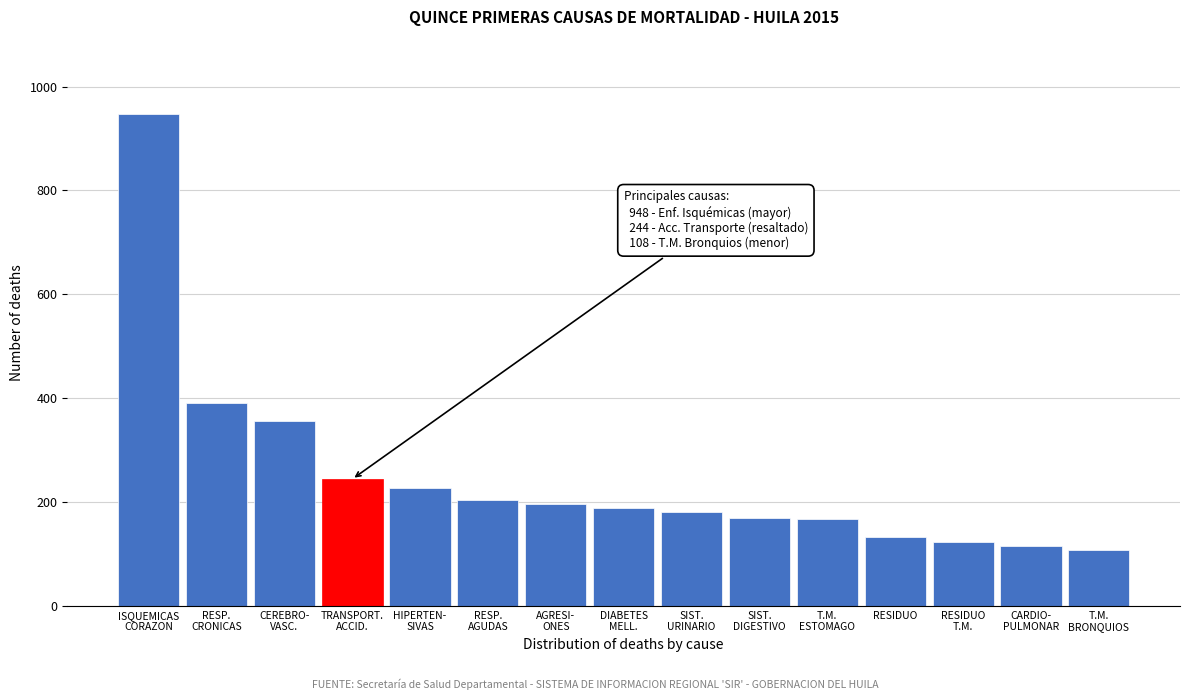

Is it true that the value at RESIDUO is 30?

False